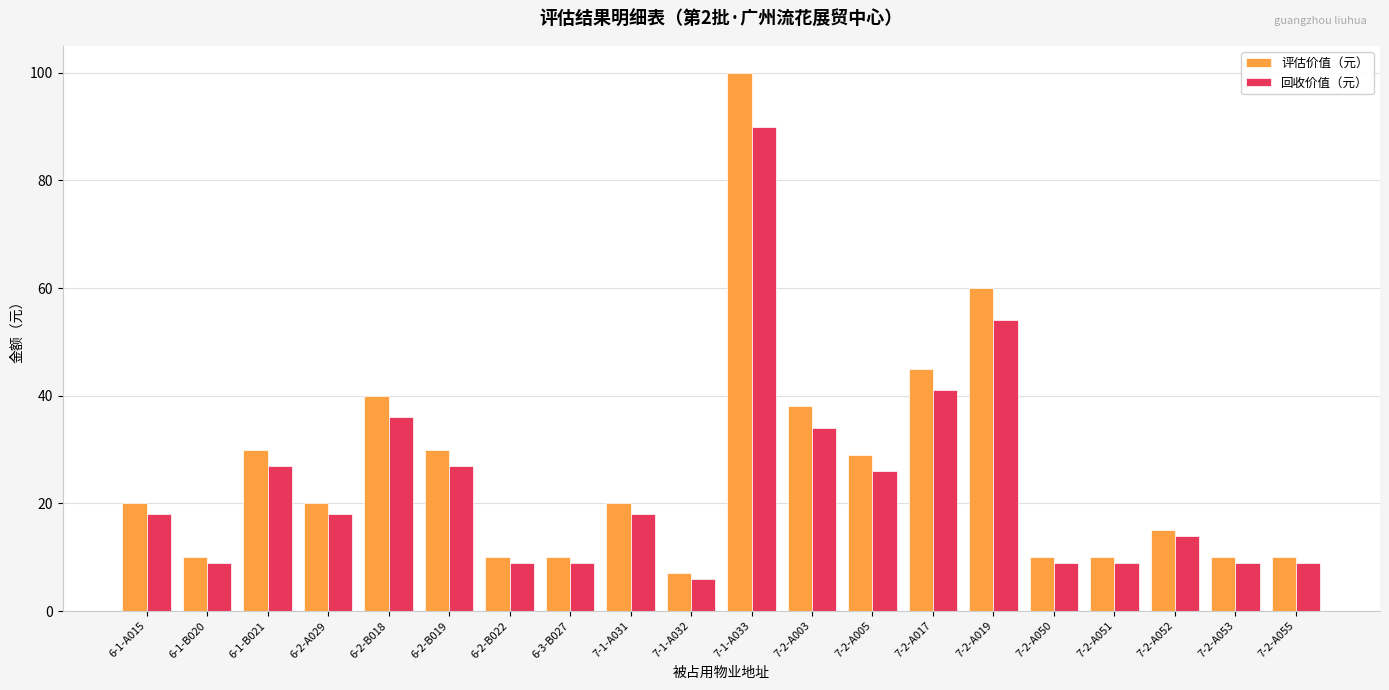

What is the lowest value of the 回收价值（元） series?

6